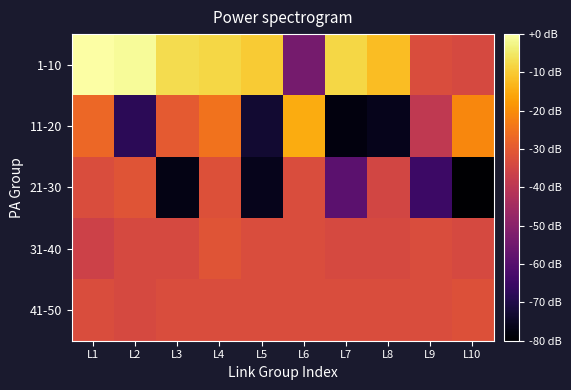

Reading left to right, what are all the values shown in this chart?

1-10: L1=-0.0	L2=-1.0	L3=-7.0	L4=-8.0	L5=-10.0	L6=-54.0	L7=-8.0	L8=-12.0	L9=-33.0	L10=-34.0
11-20: L1=-27.0	L2=-68.0	L3=-30.0	L4=-25.0	L5=-73.0	L6=-15.0	L7=-78.0	L8=-76.0	L9=-39.0	L10=-21.0
21-30: L1=-33.0	L2=-31.0	L3=-77.0	L4=-32.0	L5=-76.0	L6=-33.0	L7=-59.0	L8=-35.0	L9=-65.0	L10=-80.0
31-40: L1=-36.0	L2=-34.0	L3=-34.0	L4=-31.0	L5=-33.0	L6=-33.0	L7=-34.0	L8=-34.0	L9=-33.0	L10=-34.0
41-50: L1=-33.0	L2=-34.0	L3=-33.0	L4=-33.0	L5=-33.0	L6=-33.0	L7=-33.0	L8=-33.0	L9=-33.0	L10=-32.0